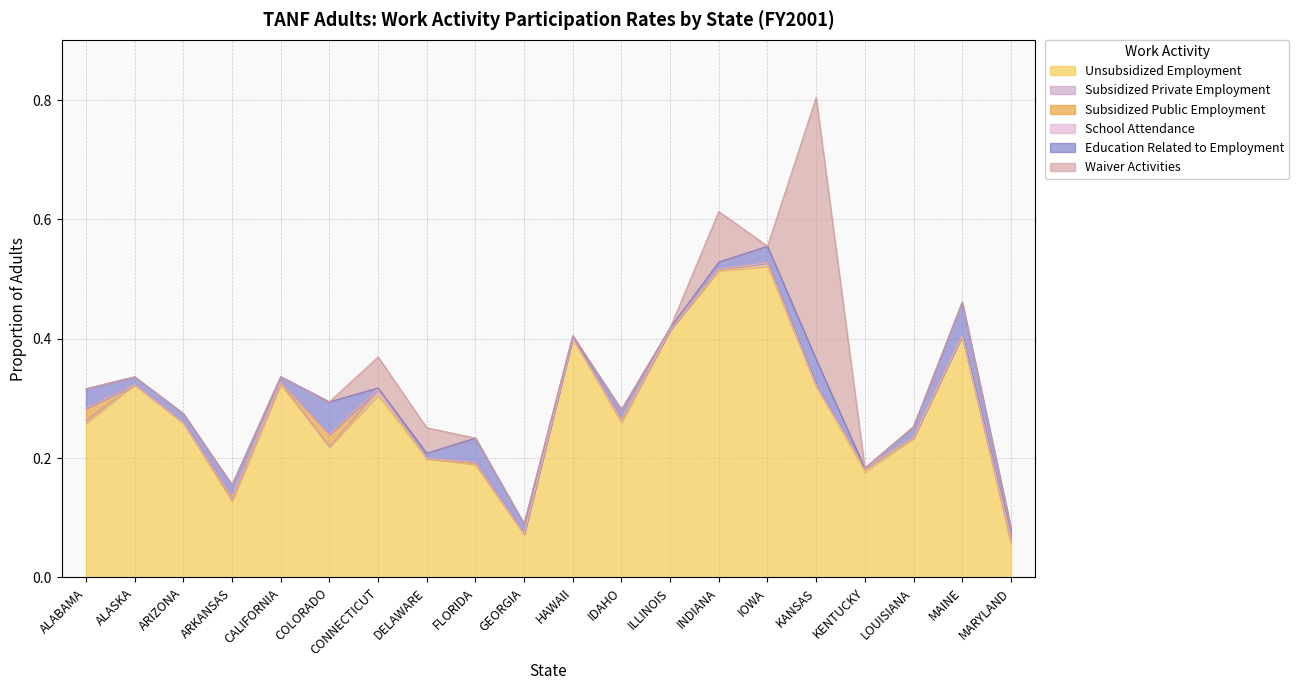

What is the difference between the highest and lowest values at KANSAS?

0.4